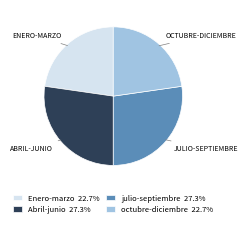

Is there a majority slice in this chart?

No